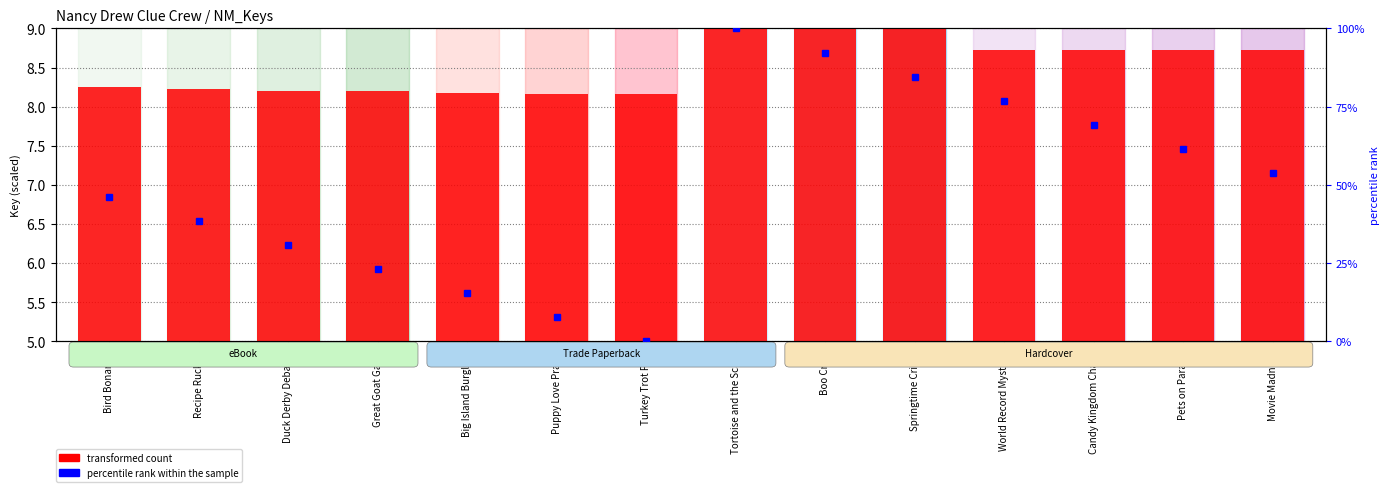

What is the label of the 7th bar from the right?

Tortoise and the Scare